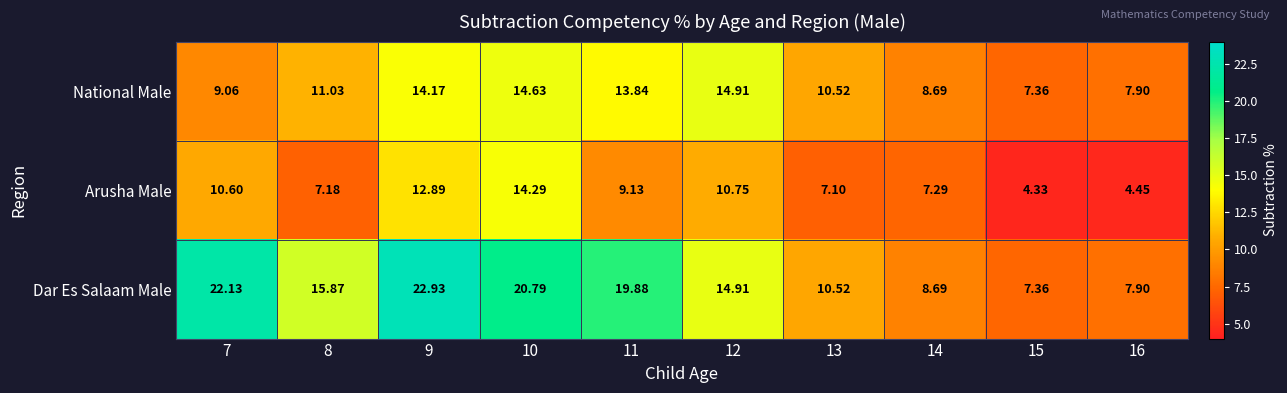

List the series in order of their overall mean, highest first.

Dar Es Salaam Male, National Male, Arusha Male